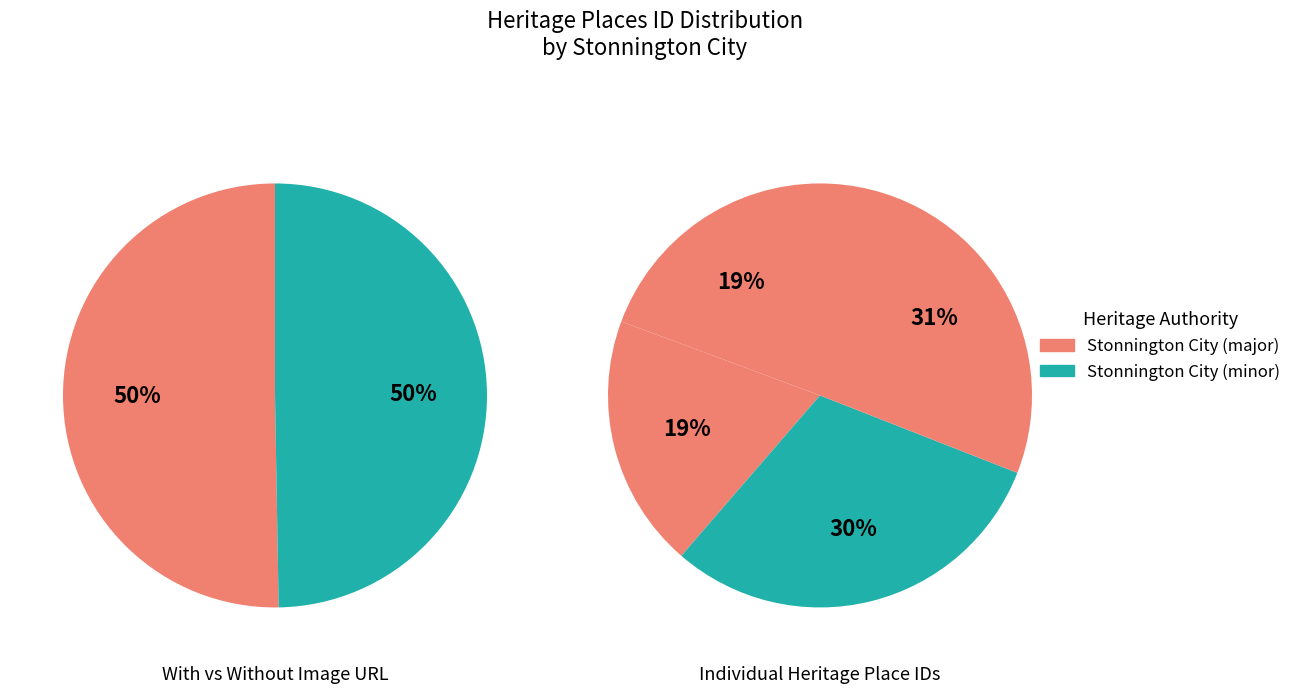

Is it true that Wykeham Lodge is 19% of the pie?

False